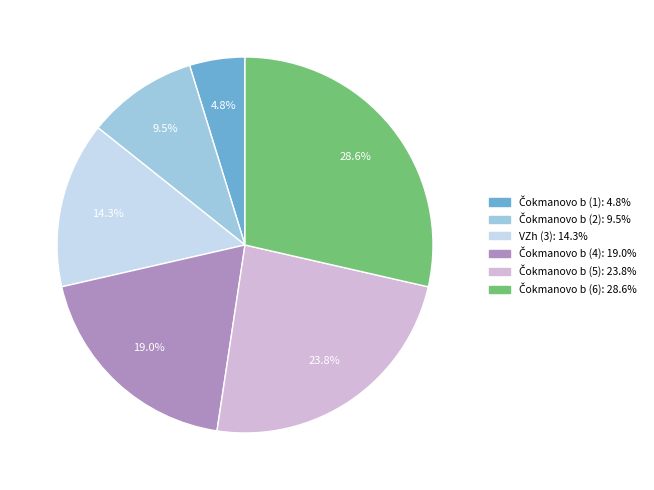

Does VZh (3) account for over 50% of the chart?

No